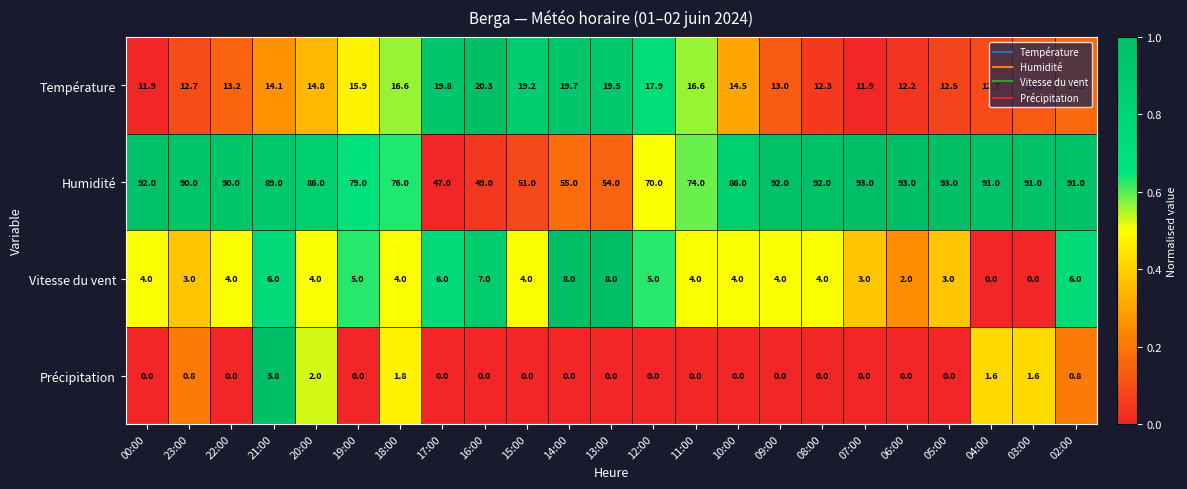

What is the greatest value displayed?

93.0